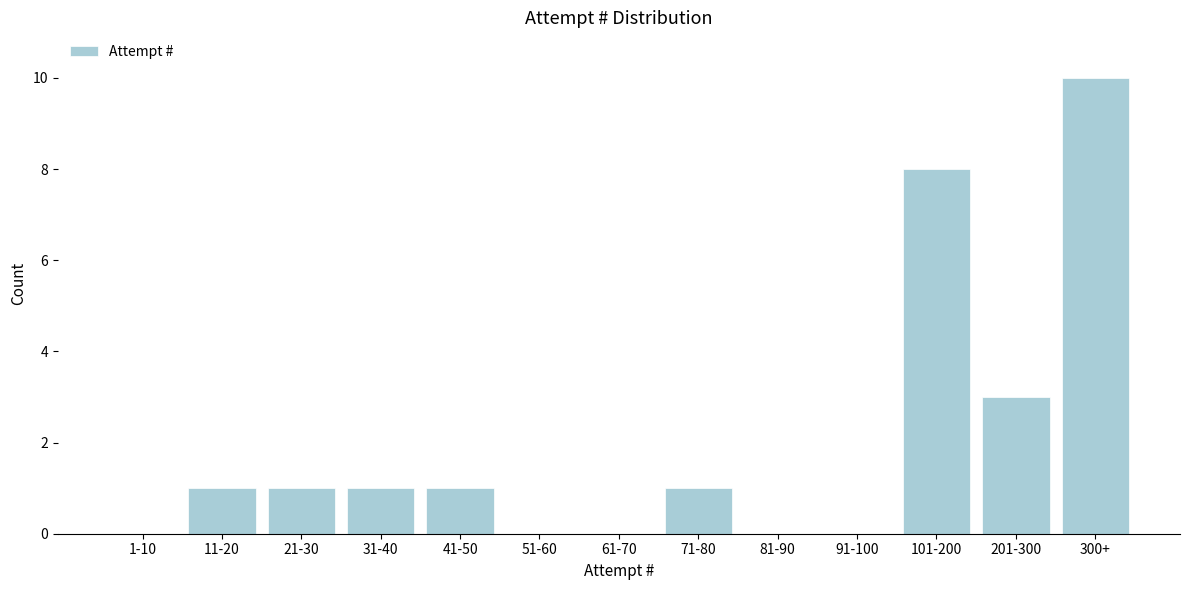

Reading left to right, list all the values displayed in this chart.

1-10=0	11-20=1	21-30=1	31-40=1	41-50=1	51-60=0	61-70=0	71-80=1	81-90=0	91-100=0	101-200=8	201-300=3	300+=10